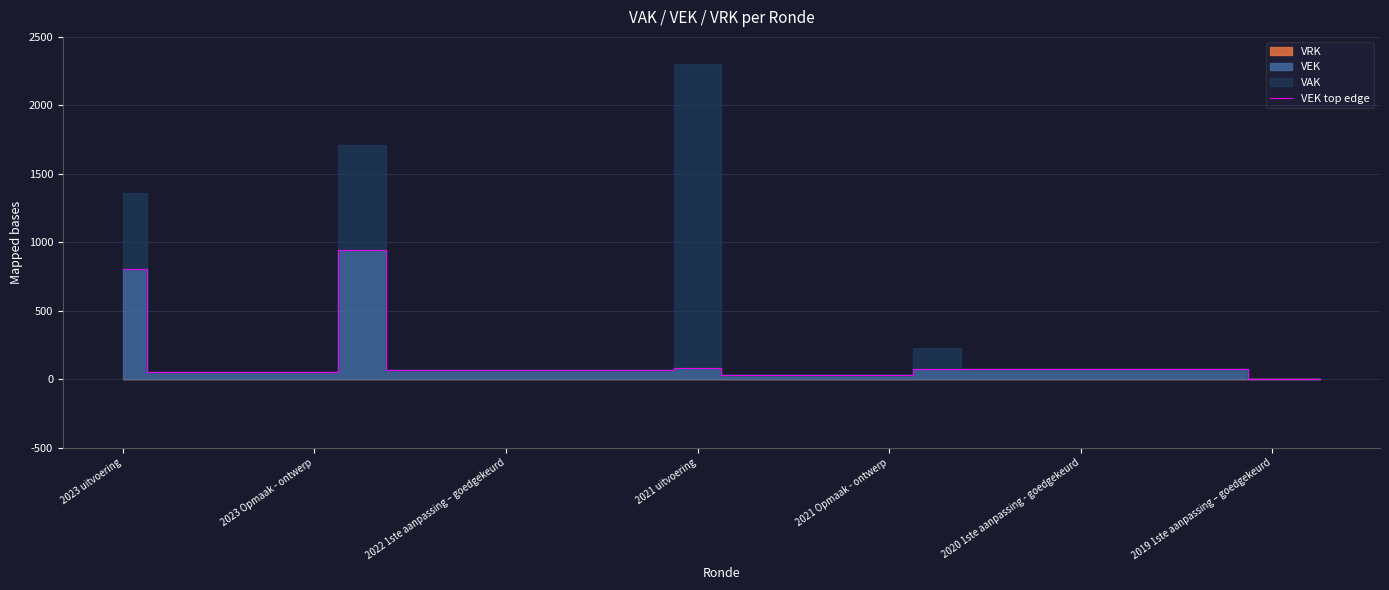

The value at 22 is 39. True or false?

False